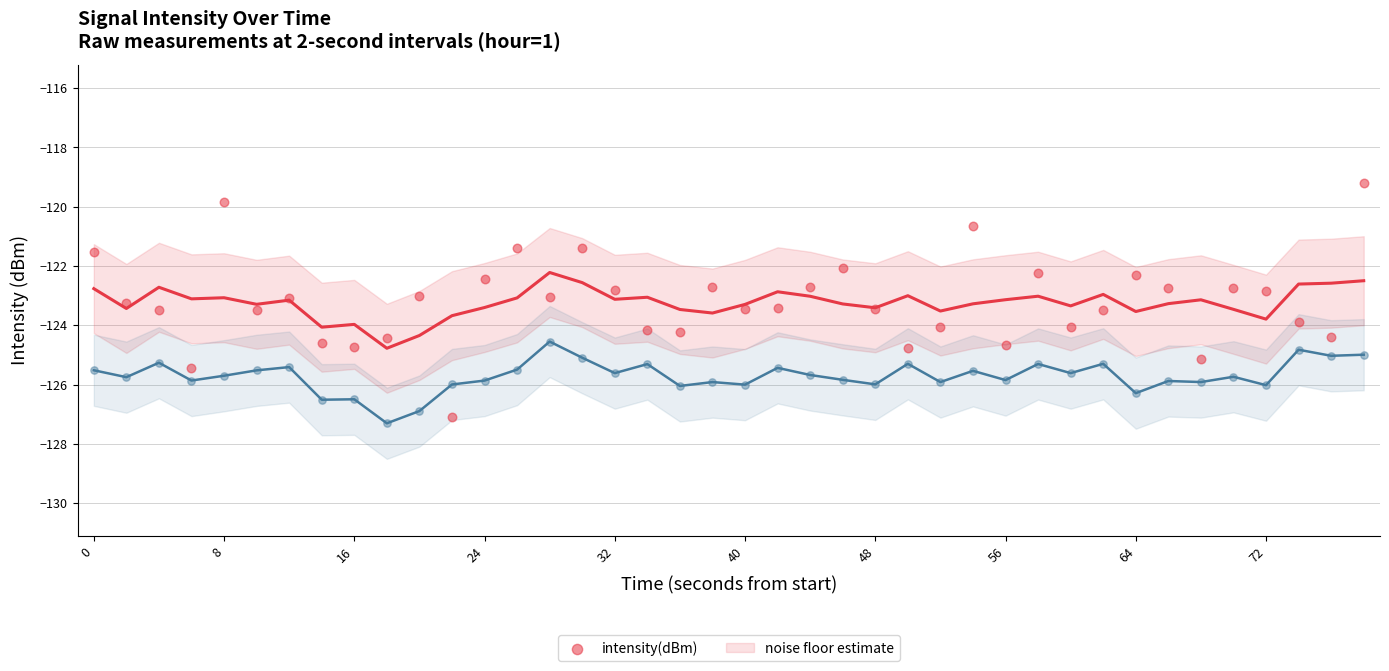

Which series has the widest spread of Y values?

intensity(dBm)